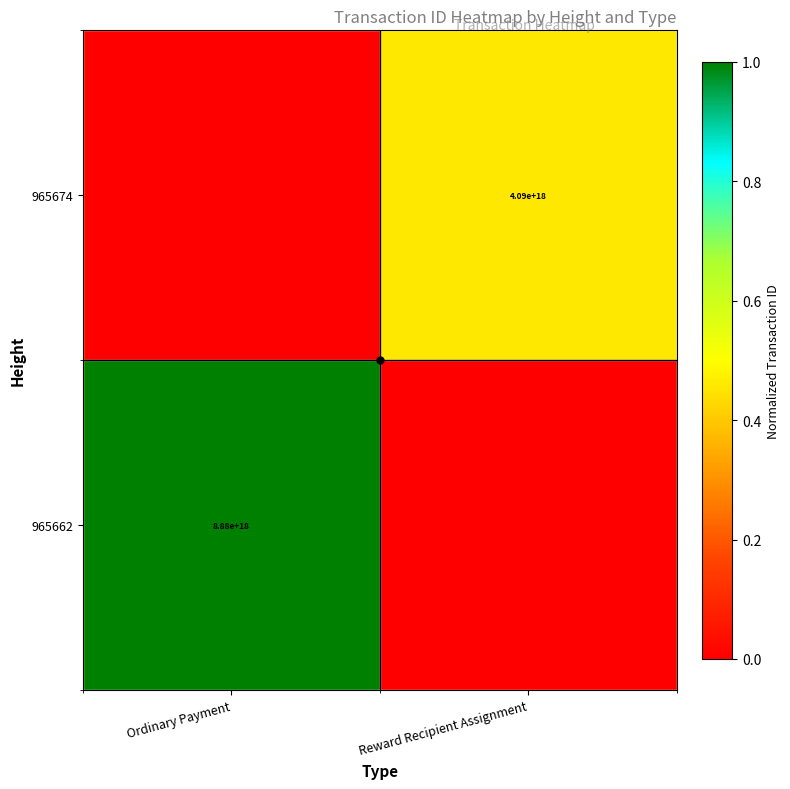

What is the highest value of the 965662 series?

1.0